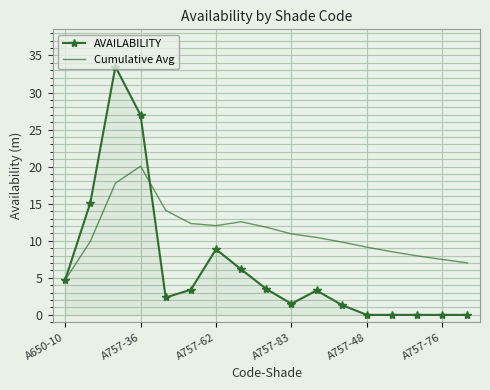

Which series has the widest spread of values?

AVAILABILITY